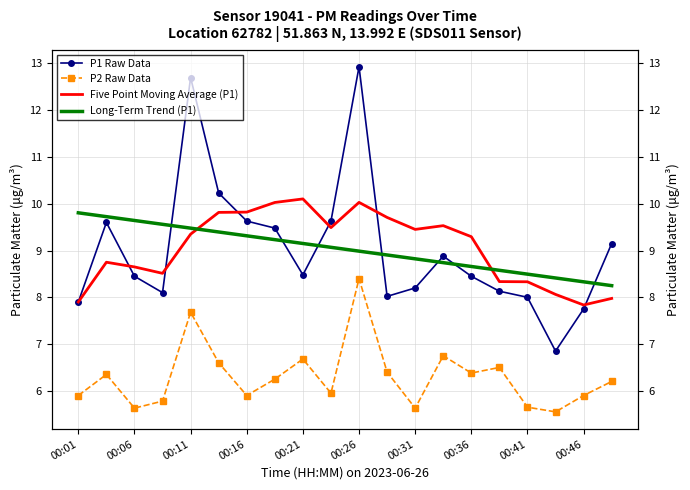

Count the number of categories in the chart.

20